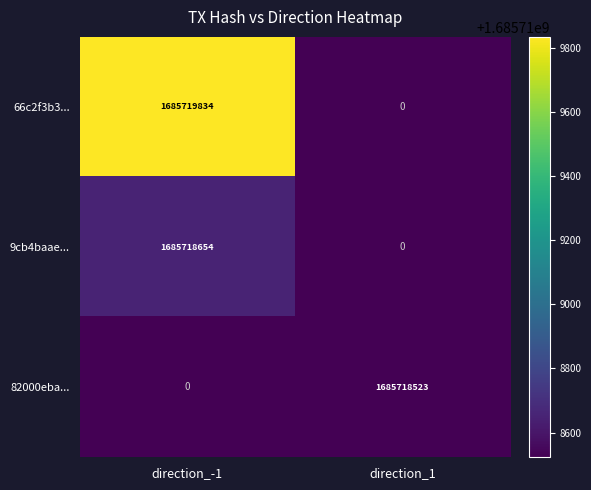

The 66c2f3b3... series shows -1166301142 at direction_1. True or false?

False